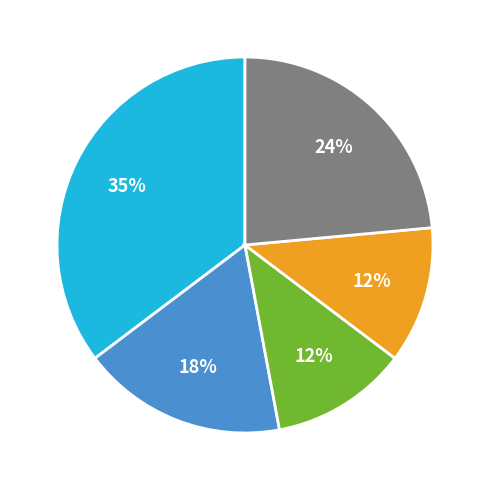

How many segments does this pie chart have?

5